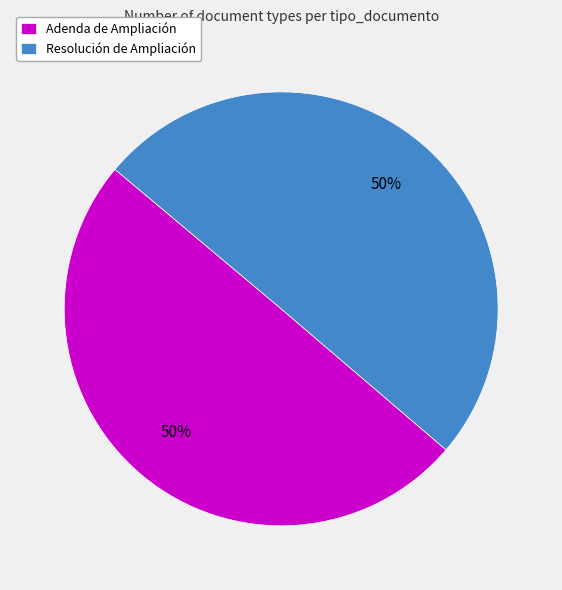

What percentage is the Adenda de Ampliación slice, to the nearest percent?

50%